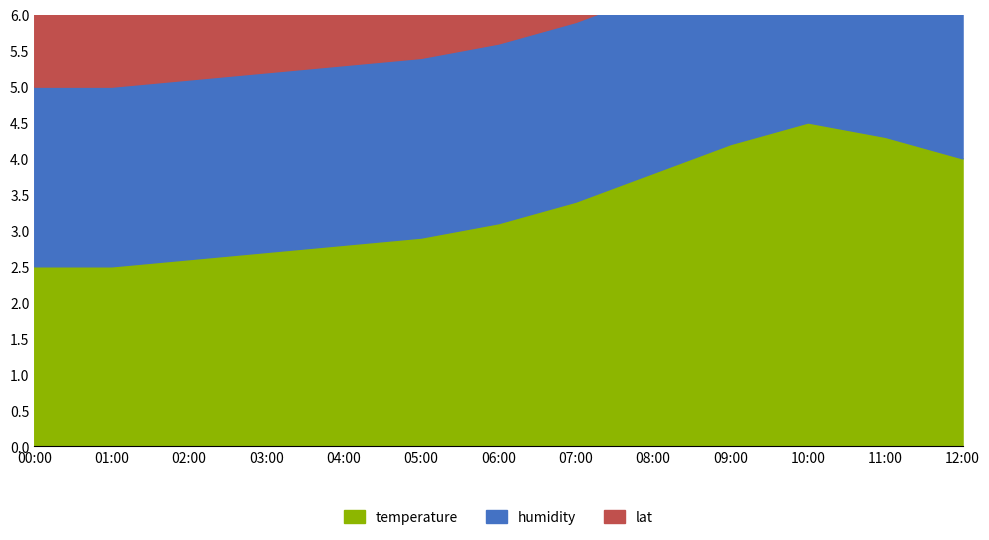

What is the value of the temperature point at the 1st from the left?

2.5